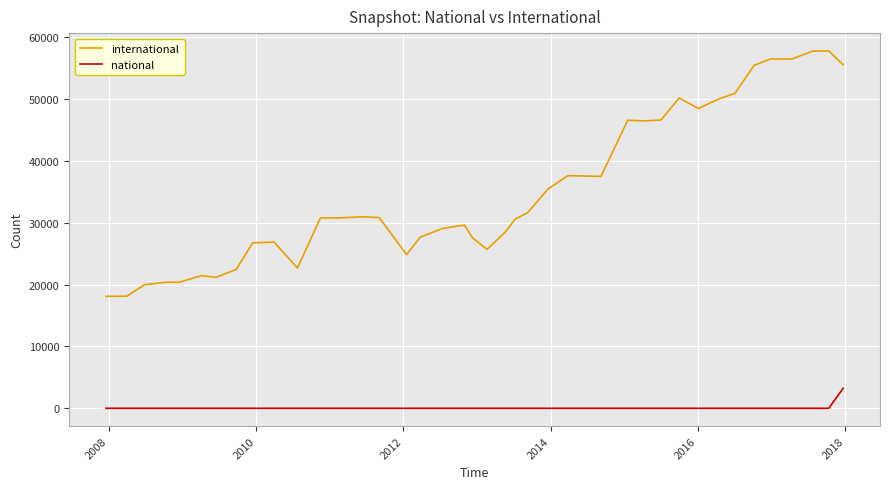

What is the difference between the maximum and minimum values in the international series?

39700